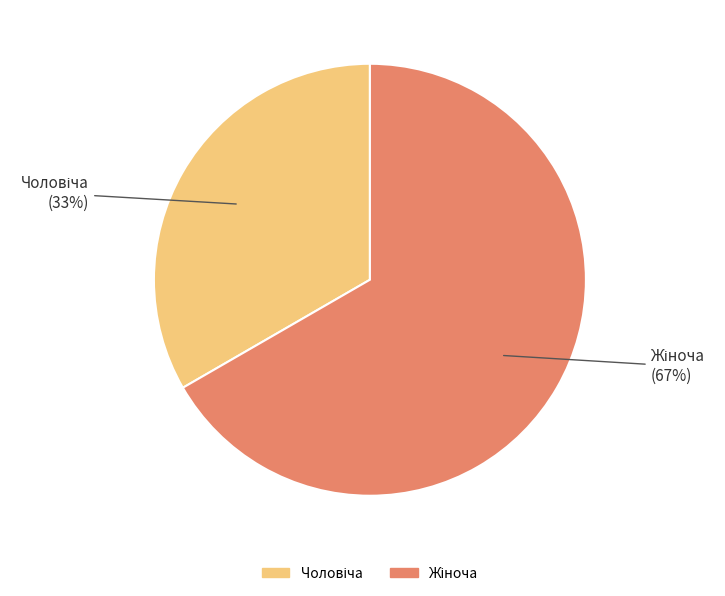

Count the number of slices in the pie.

2